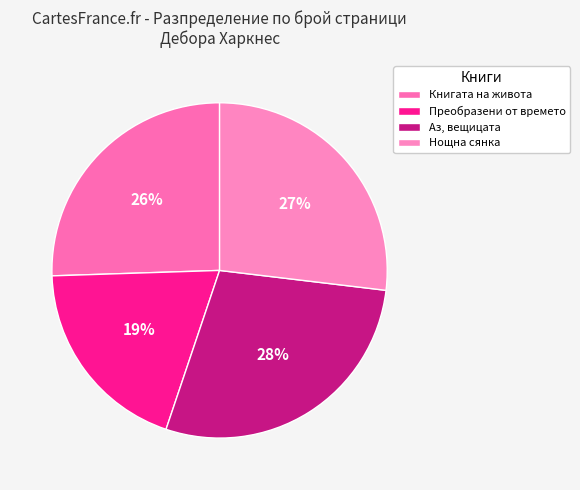

Does any single category account for the majority?

No